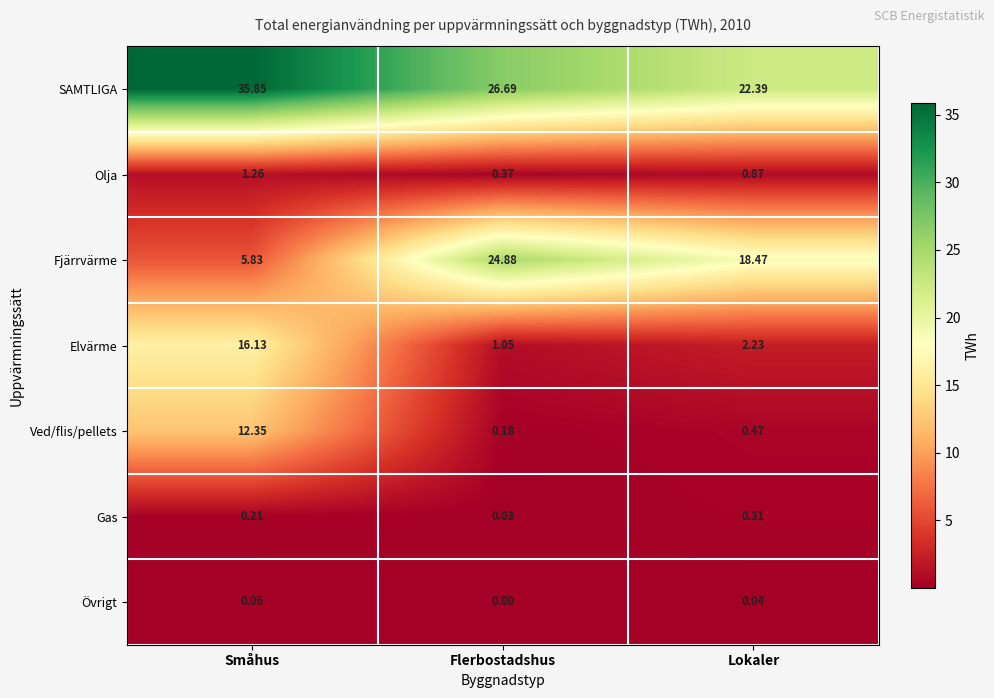

Which series has the widest spread of values?

Fjärrvärme